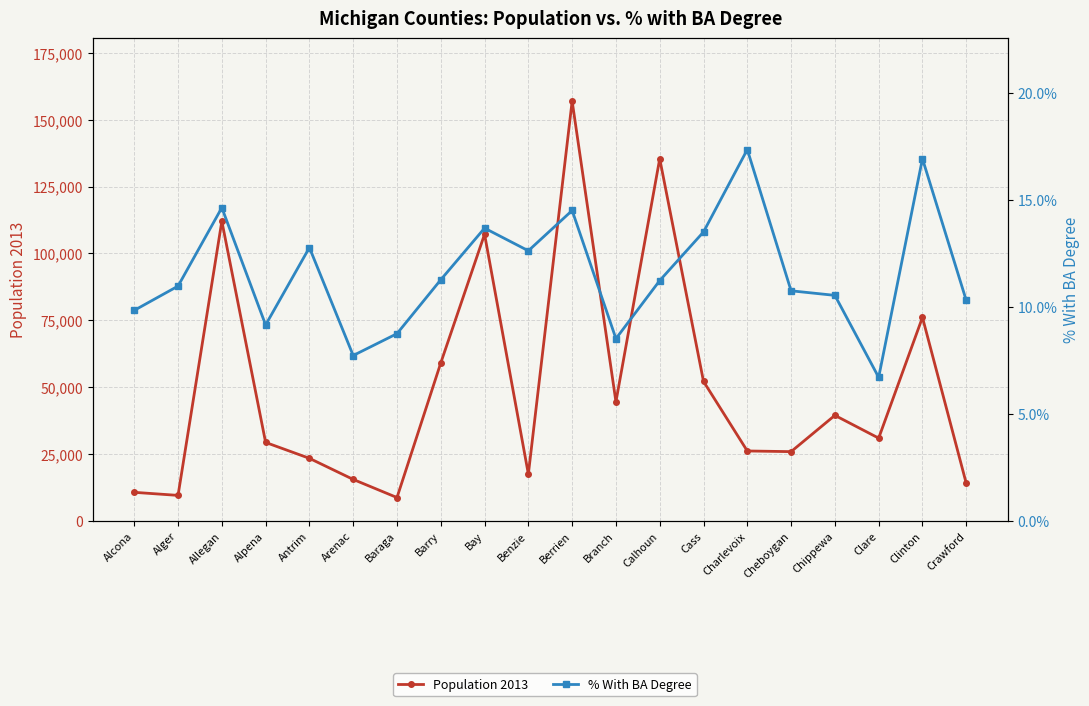

At Allegan, list the series in order from largest to smallest.

Population 2013, % With BA Degree